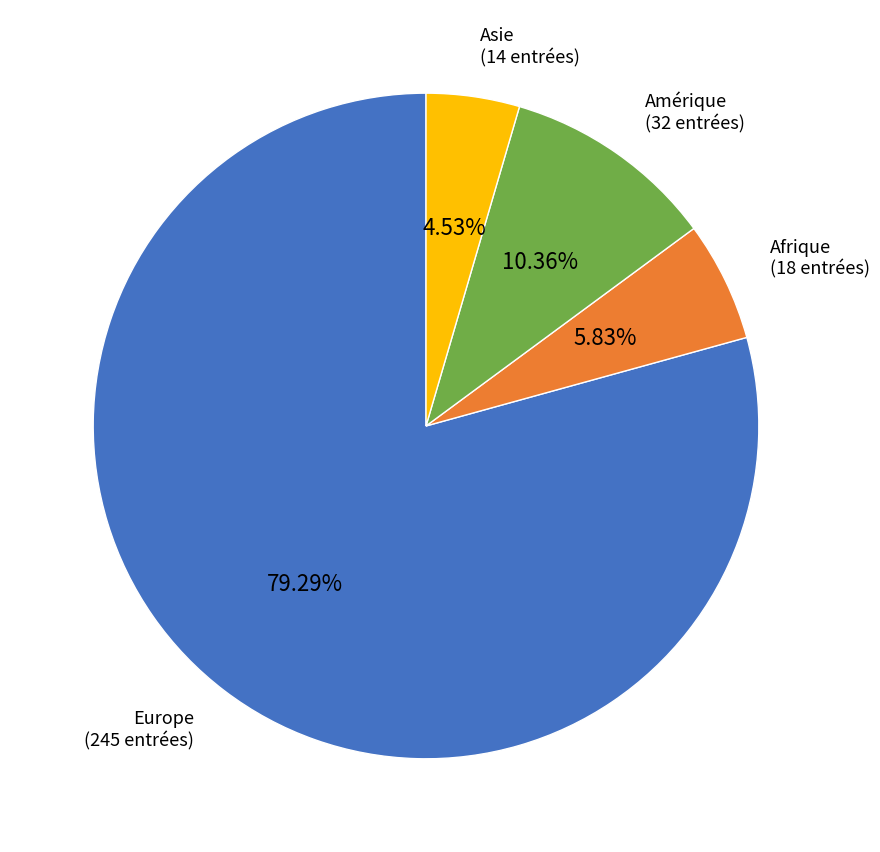

Is there a majority slice in this chart?

Yes